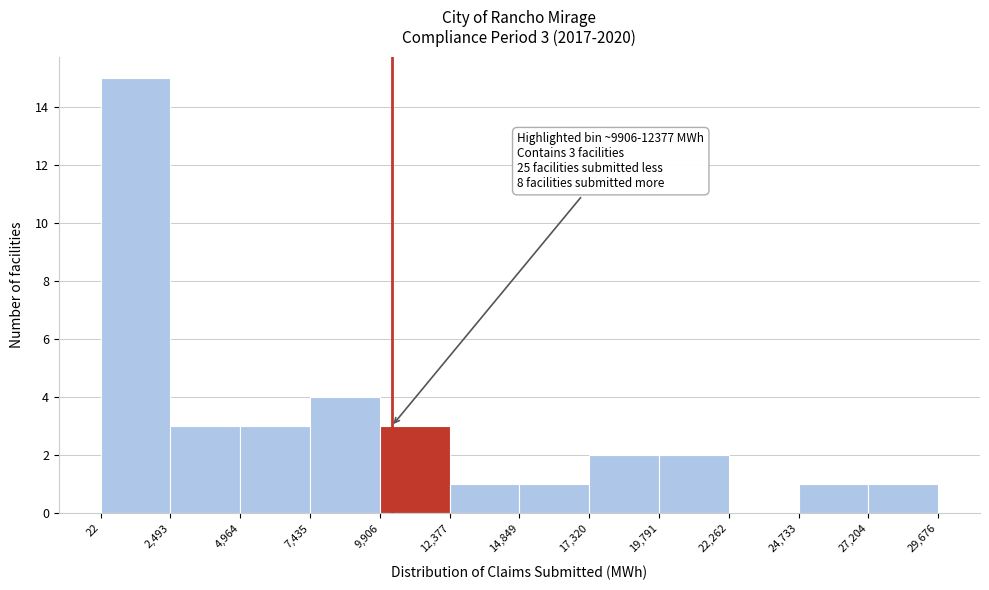

Over which range of the x-axis is the bar tallest?

22 to 2,493